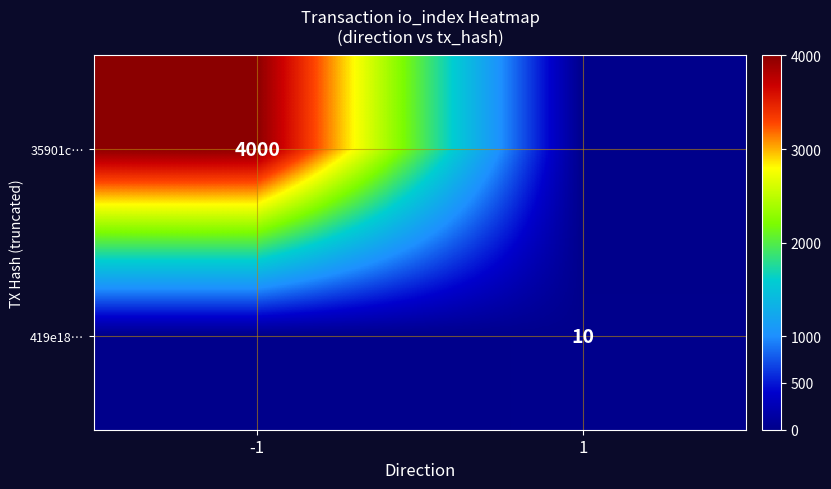

The 419e18… series shows 10 at 1. True or false?

True